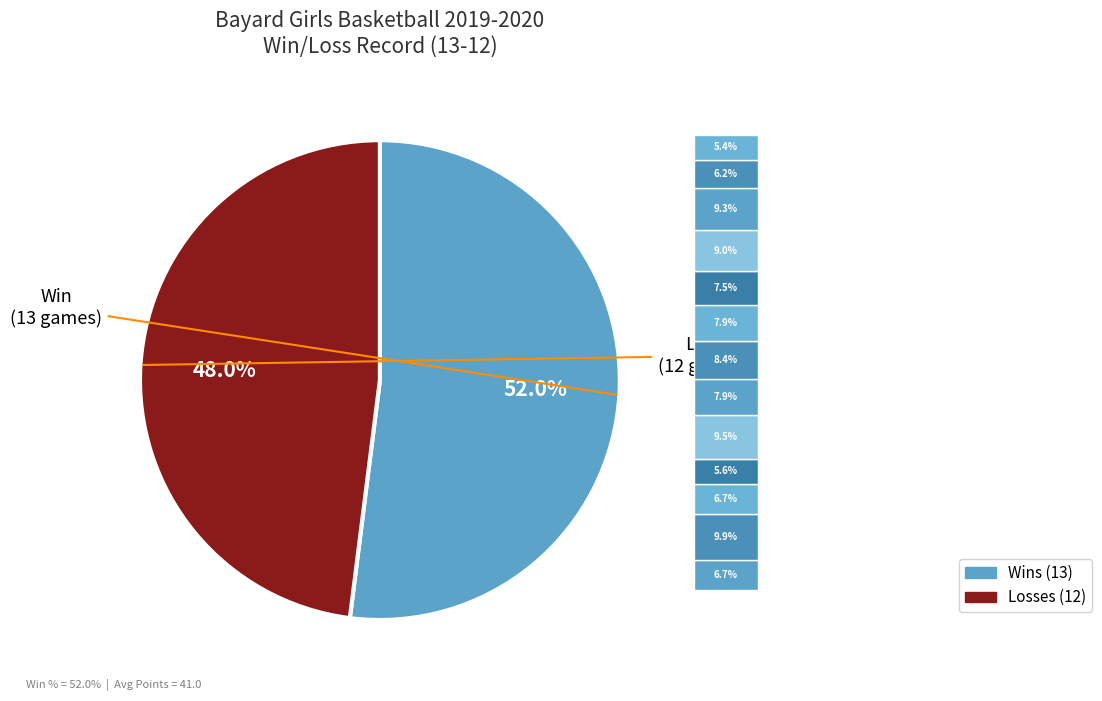

What percentage is the L slice, to the nearest percent?

48%